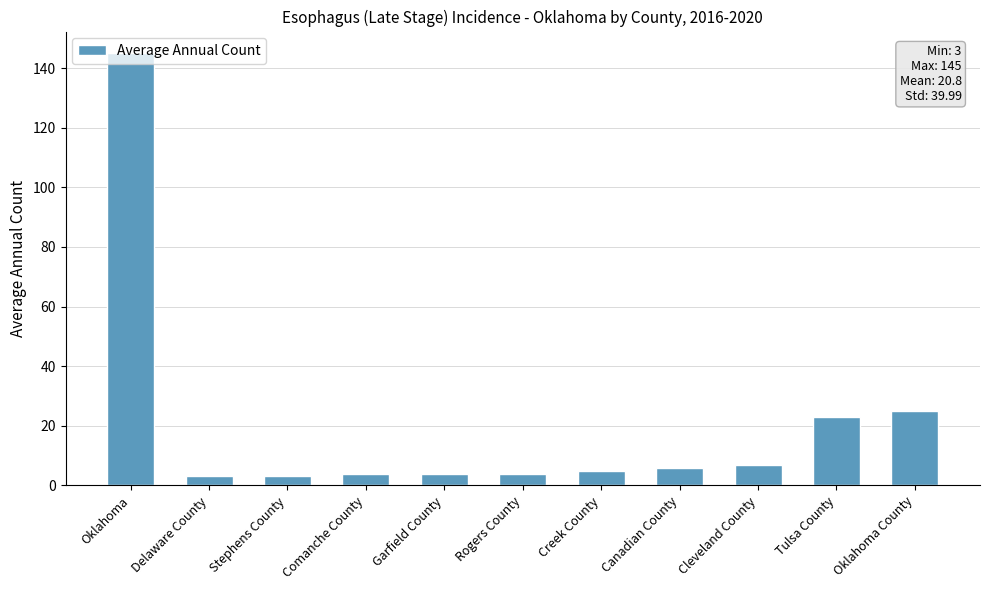

At which category does the chart reach its peak across all series?

Oklahoma